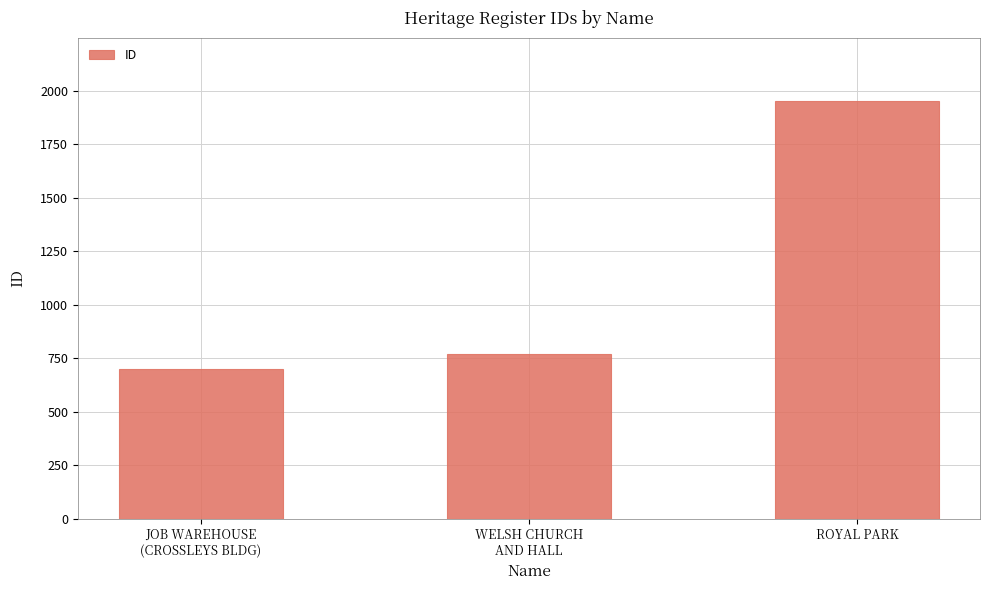

How many data points does each series have?

3